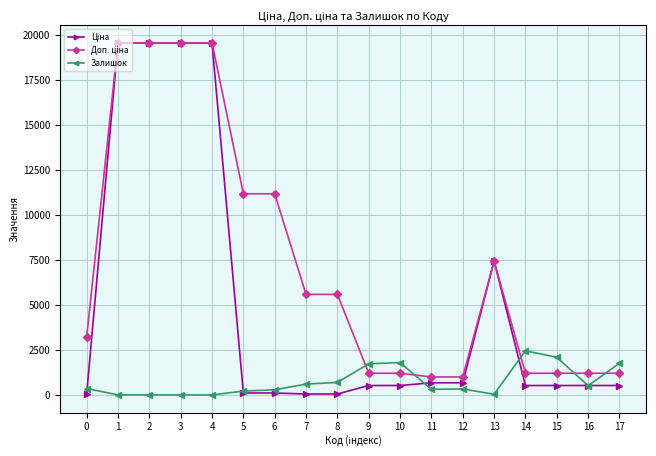

What is the greatest value displayed?

19564.9